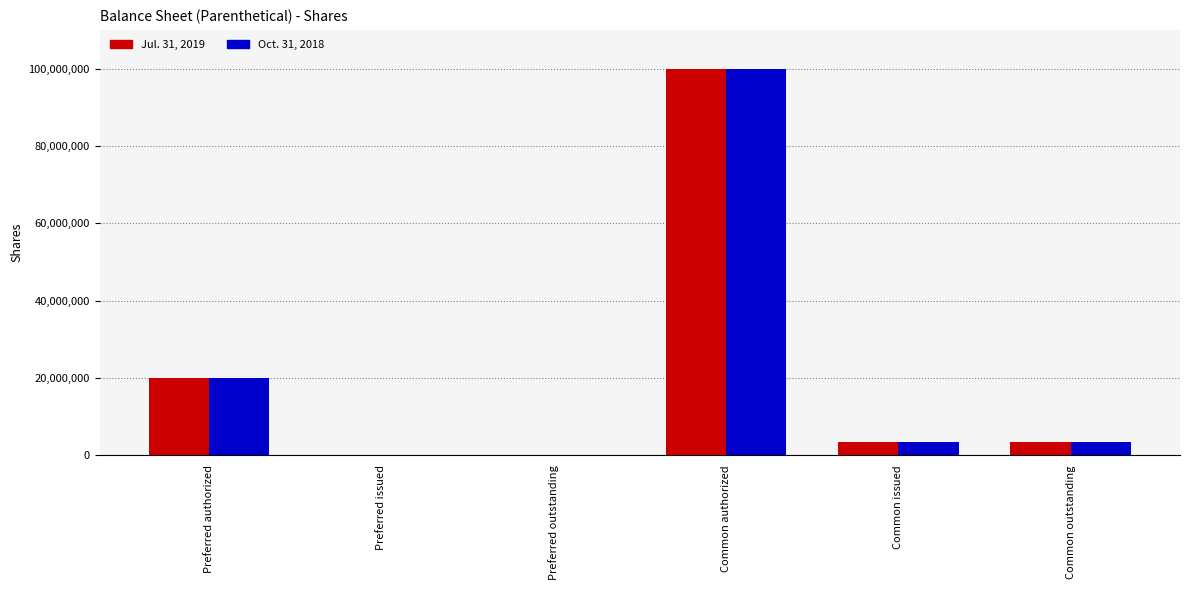

The value of Oct. 31, 2018 at Preferred authorized is 32818614. True or false?

False